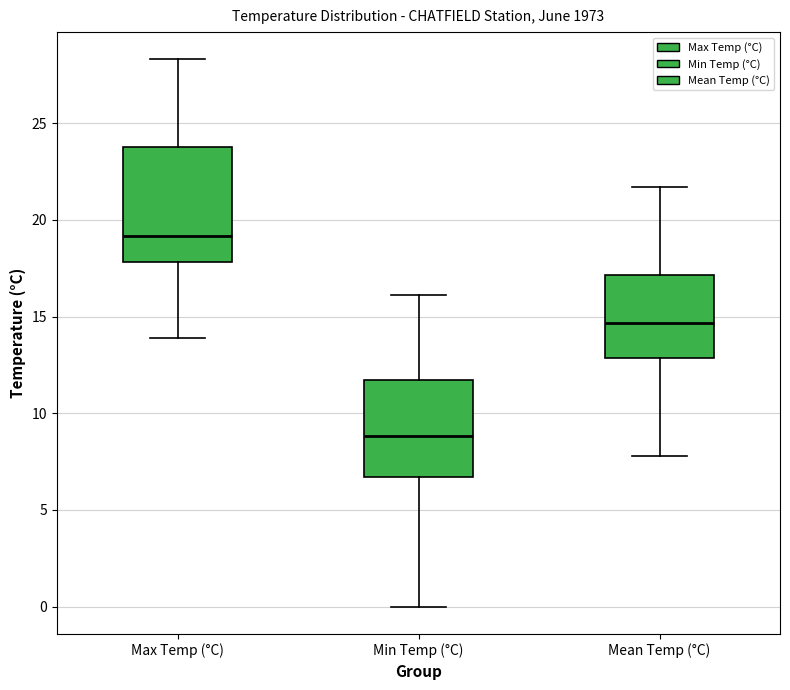

Reading left to right, transcribe this box plot: for each box, give where its median line is, the range the box spans, and where its two whiskers end, as read against the y-axis. The values are not printed on the chart, so give them approximately, as read against the axis.

Max Temp (°C): median 19.0, box 18.0 to 24.0, whiskers 14.0 to 28.5
Min Temp (°C): median 9.0, box 6.5 to 11.5, whiskers 0.0 to 16.0
Mean Temp (°C): median 14.5, box 13.0 to 17.0, whiskers 8.0 to 21.5